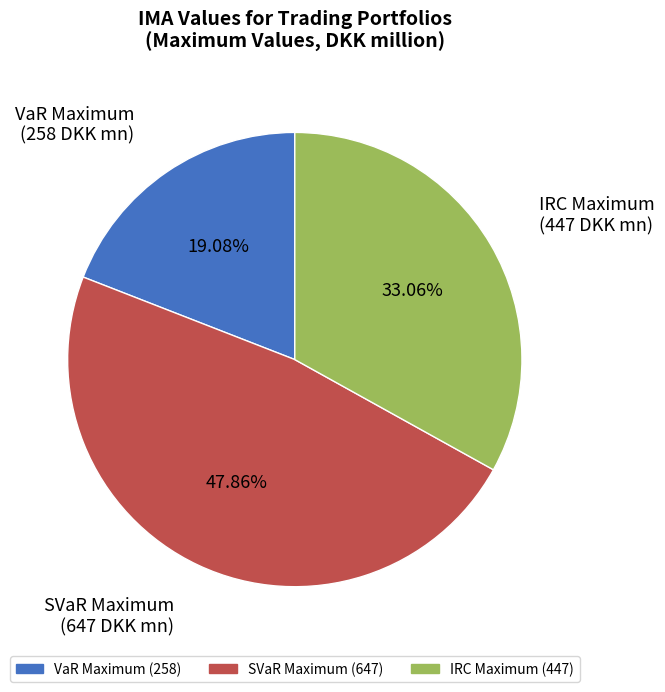

Count the number of slices in the pie.

3